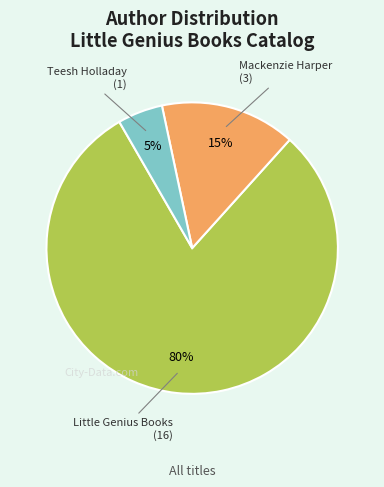

To the nearest percent, what is the difference between the largest and smallest slice percentages?

75%